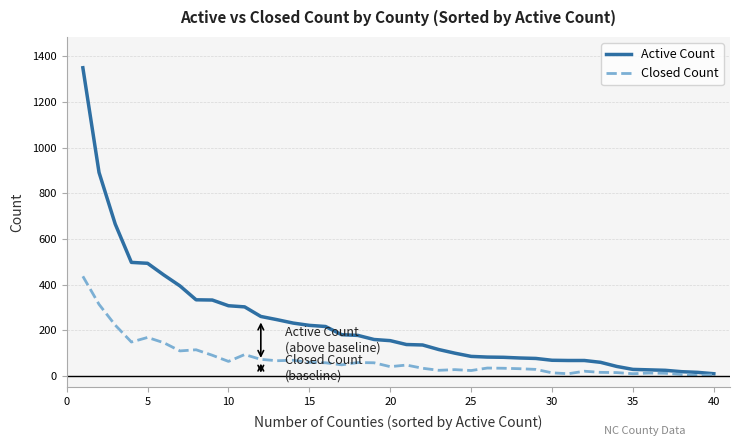

What is the sum of all Closed Count values?

2820